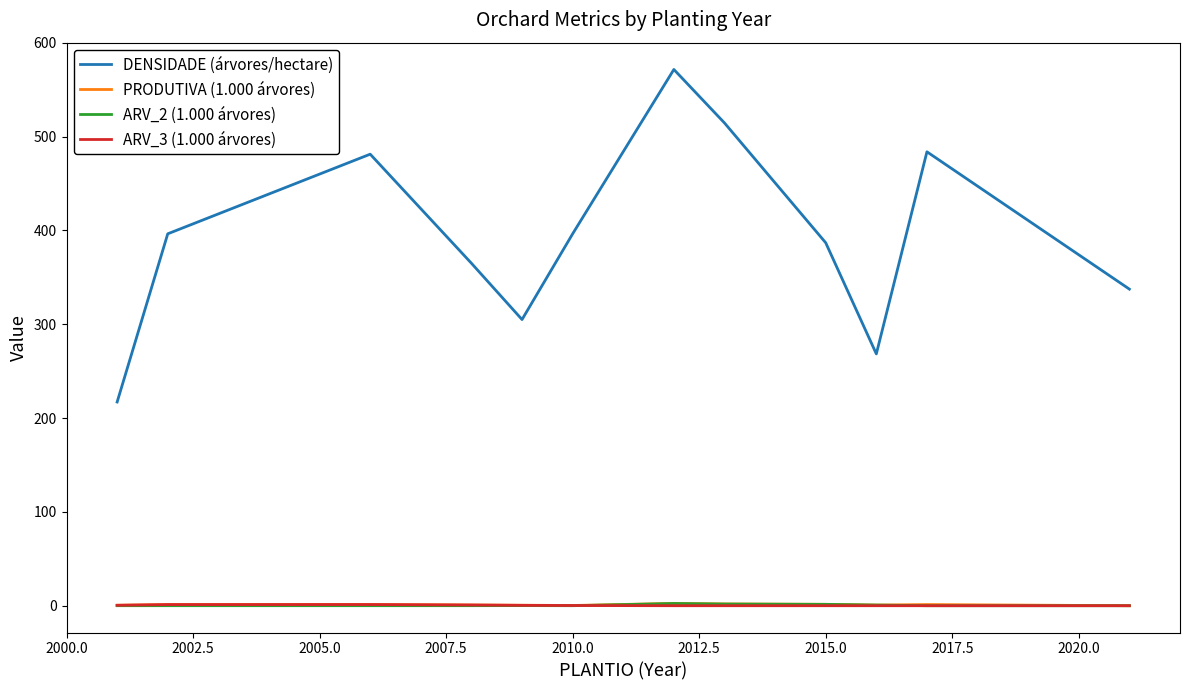

True or false: DENSIDADE (árvores/hectare) and PRODUTIVA (1.000 árvores) intersect in this chart.

False